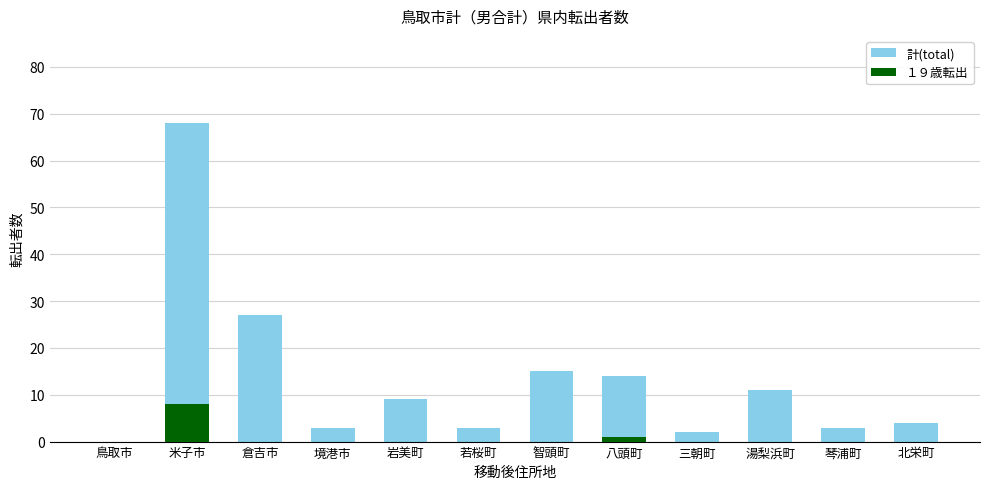

Rank the categories by １９歳転出 value from lowest to highest.

鳥取市, 倉吉市, 境港市, 岩美町, 若桜町, 智頭町, 三朝町, 湯梨浜町, 琴浦町, 北栄町, 八頭町, 米子市